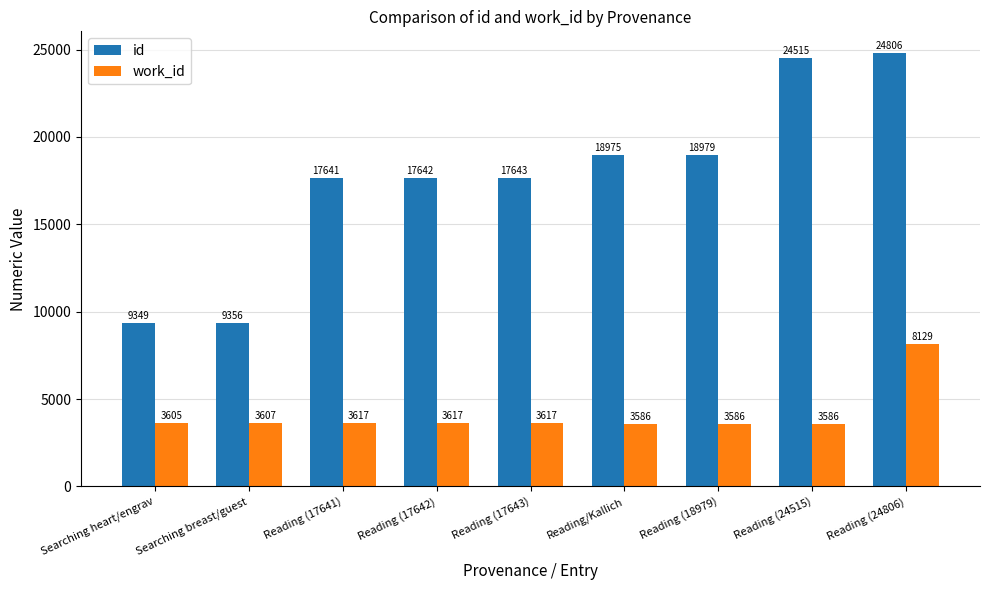

What is the highest value of the work_id series?

8129